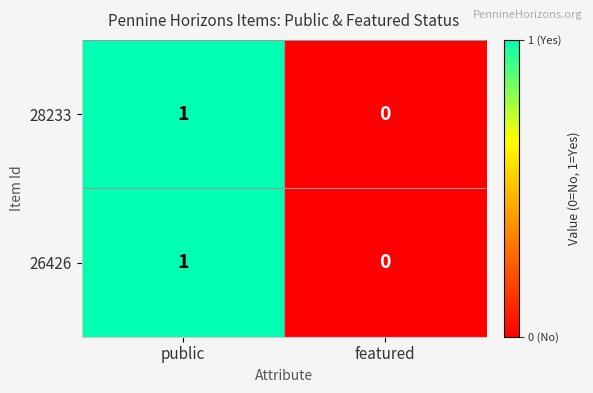

Rank the categories by 28233 value from highest to lowest.

public, featured